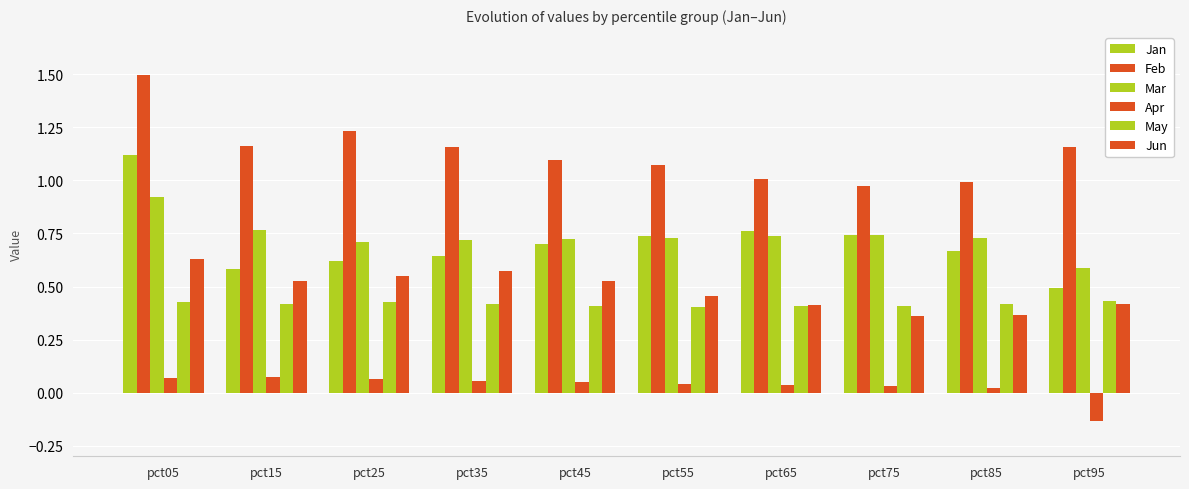

What is the highest value of the Feb series?

1.5